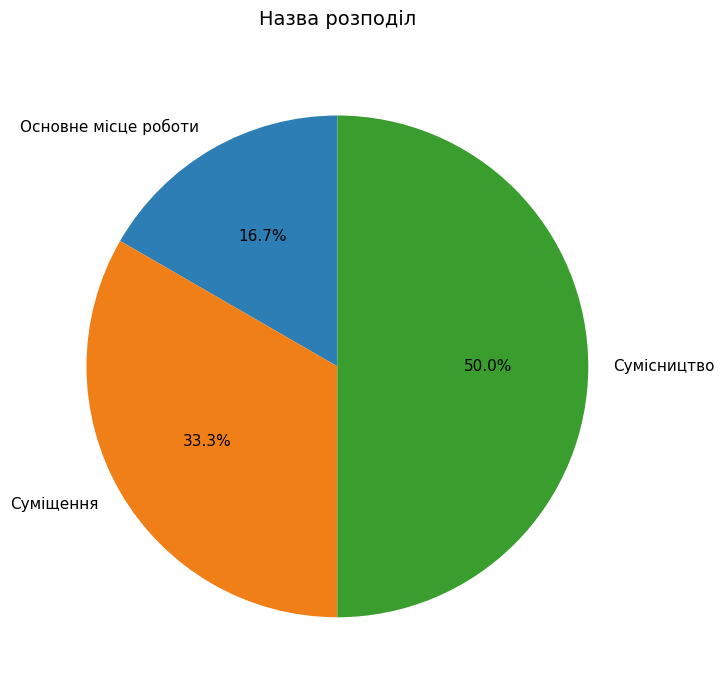

To the nearest percent, what is the combined percentage of Суміщення and Сумісництво?

83%